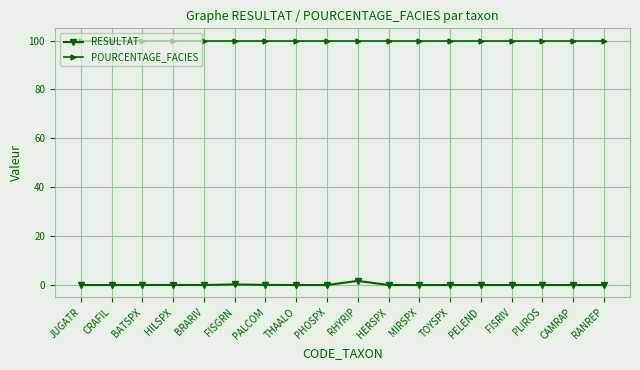

True or false: RESULTAT has more than 1 points higher than both neighbors.

True